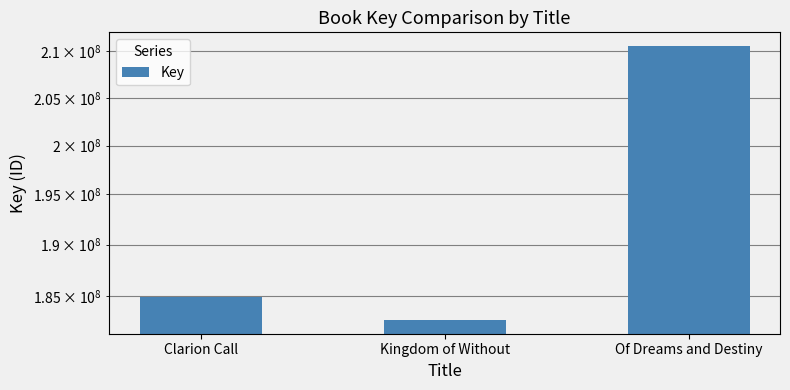

What is the change in value from Clarion Call to Of Dreams and Destiny?

+25616539